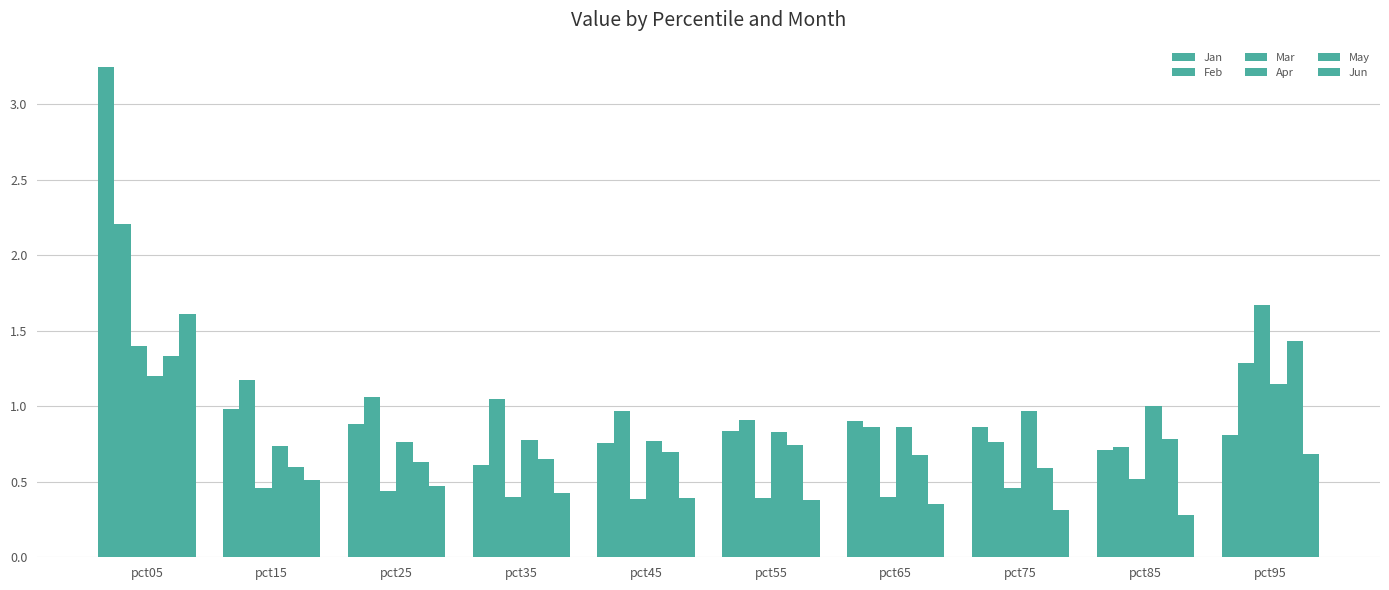

What is the value of the Feb bar at the 5th from the left?

1.0